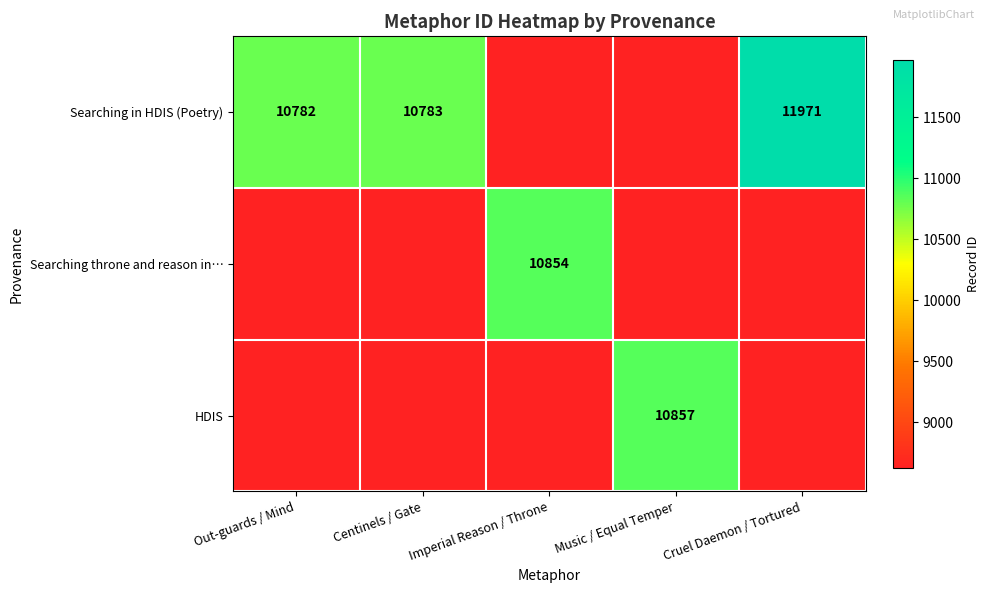

Is it true that Searching throne and reason in… equals 6678.1 at Imperial Reason / Throne?

False